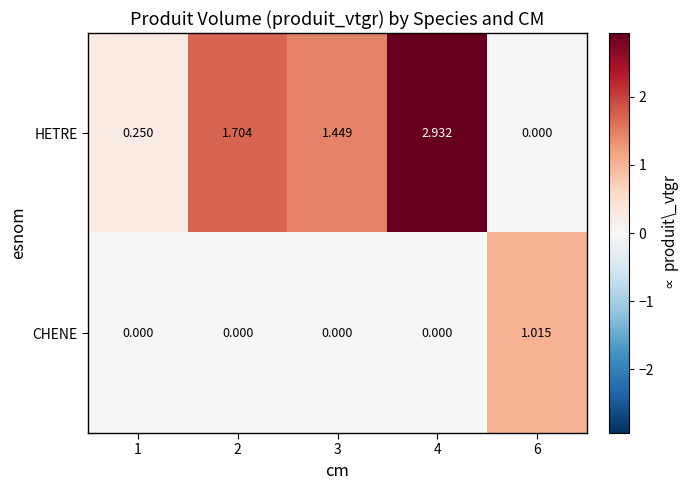

At which category is the sum across all series the highest?

4